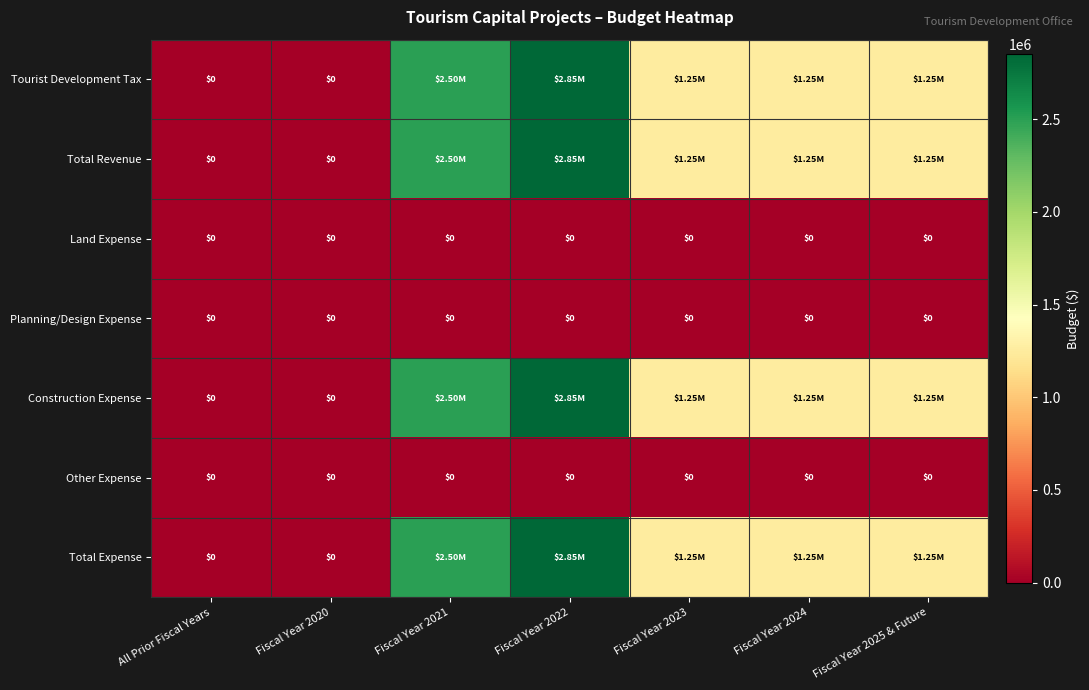

What is the greatest value displayed?

2850000